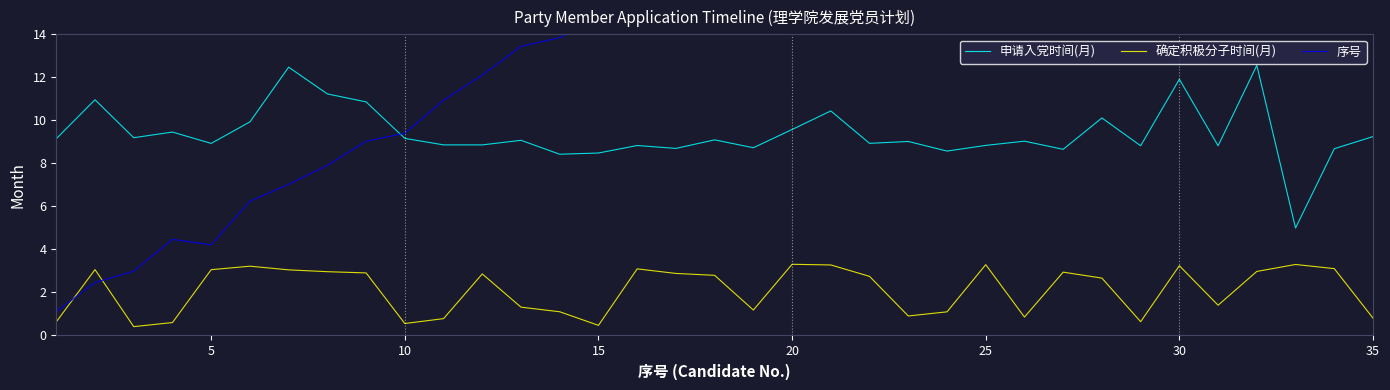

True or false: 申请入党时间(月) and 确定积极分子时间(月) intersect in this chart.

False